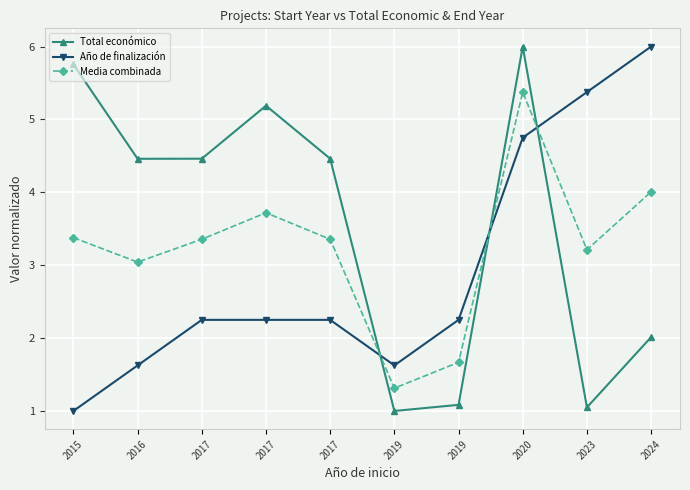

What are all the series names shown in the legend?

Total económico, Año de finalización, Media combinada